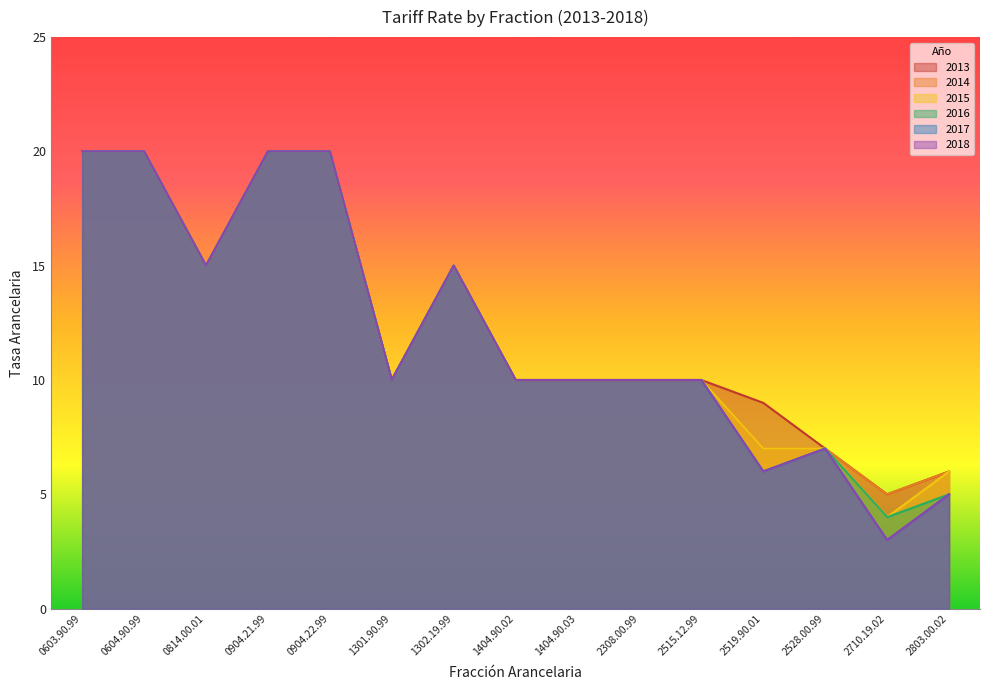

What is the sum of all 2017 values?

181